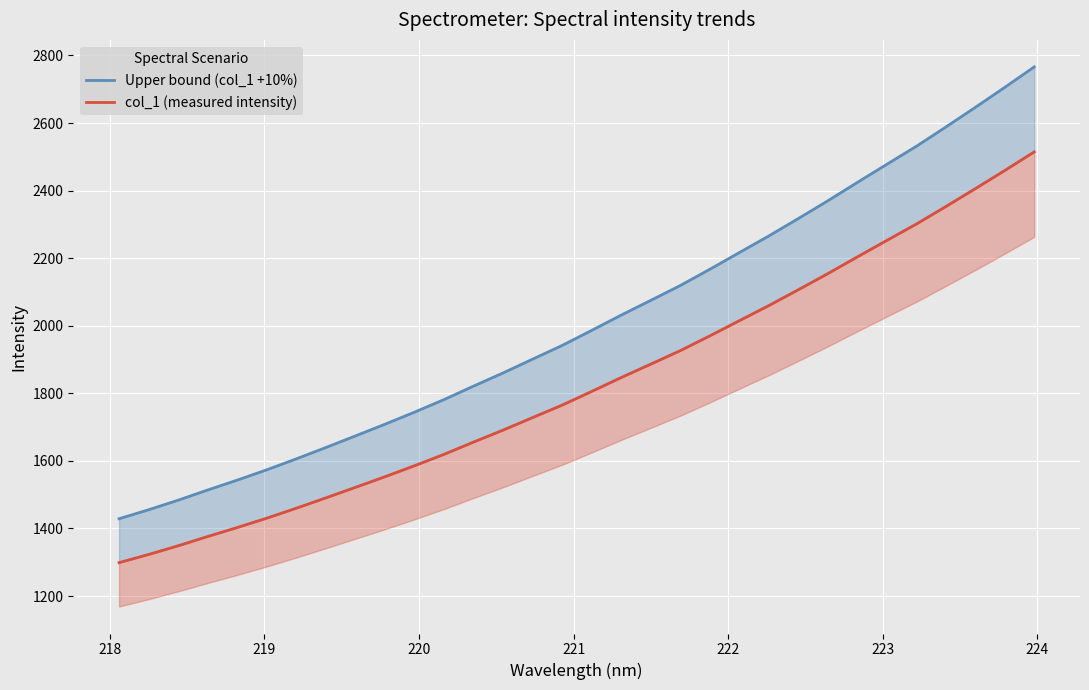

True or false: Upper bound (col_1 +10%) has more than 0 interior local peaks.

False